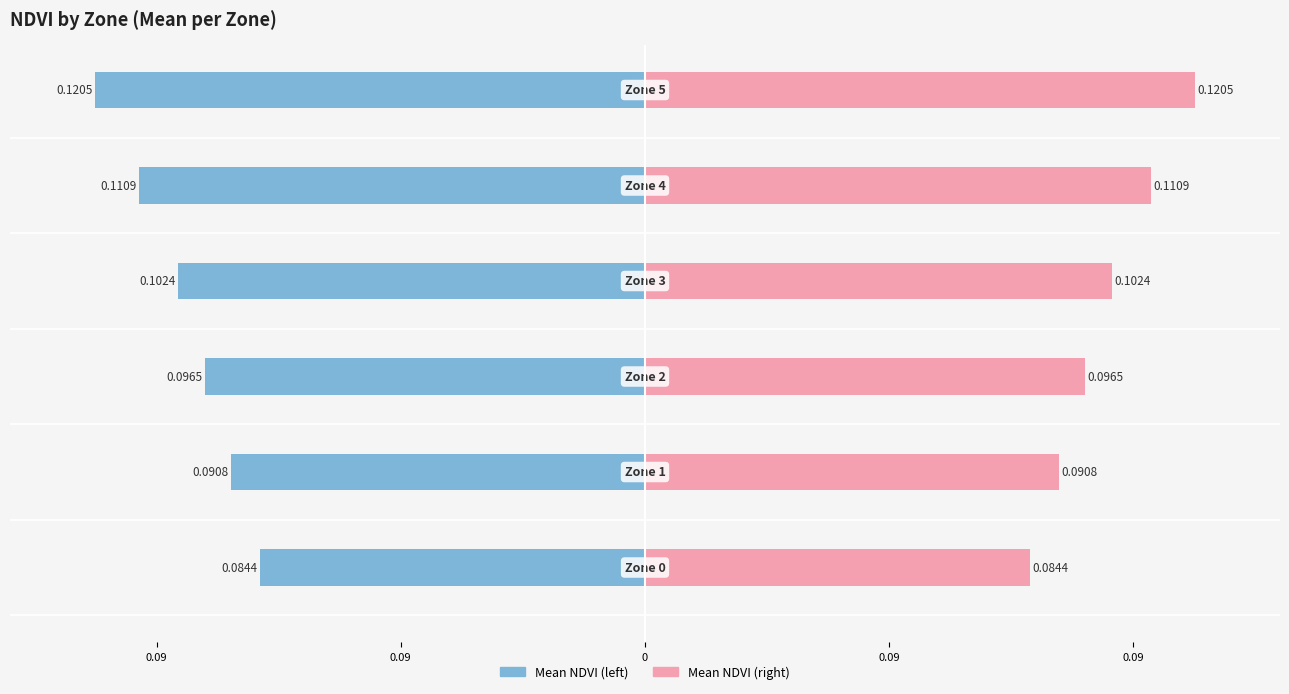

Are the bars grouped side by side (vs. stacked)?

Yes